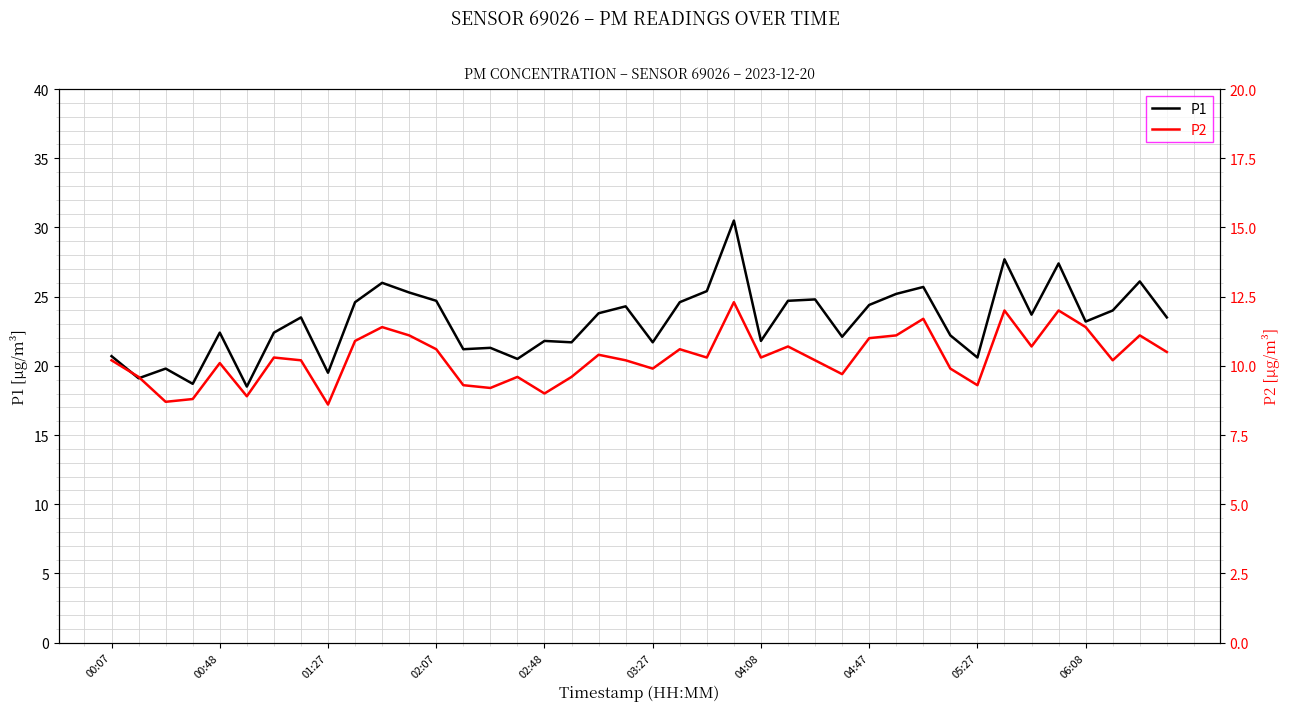

The P1 series shows 20.6 at 05:27. True or false?

True